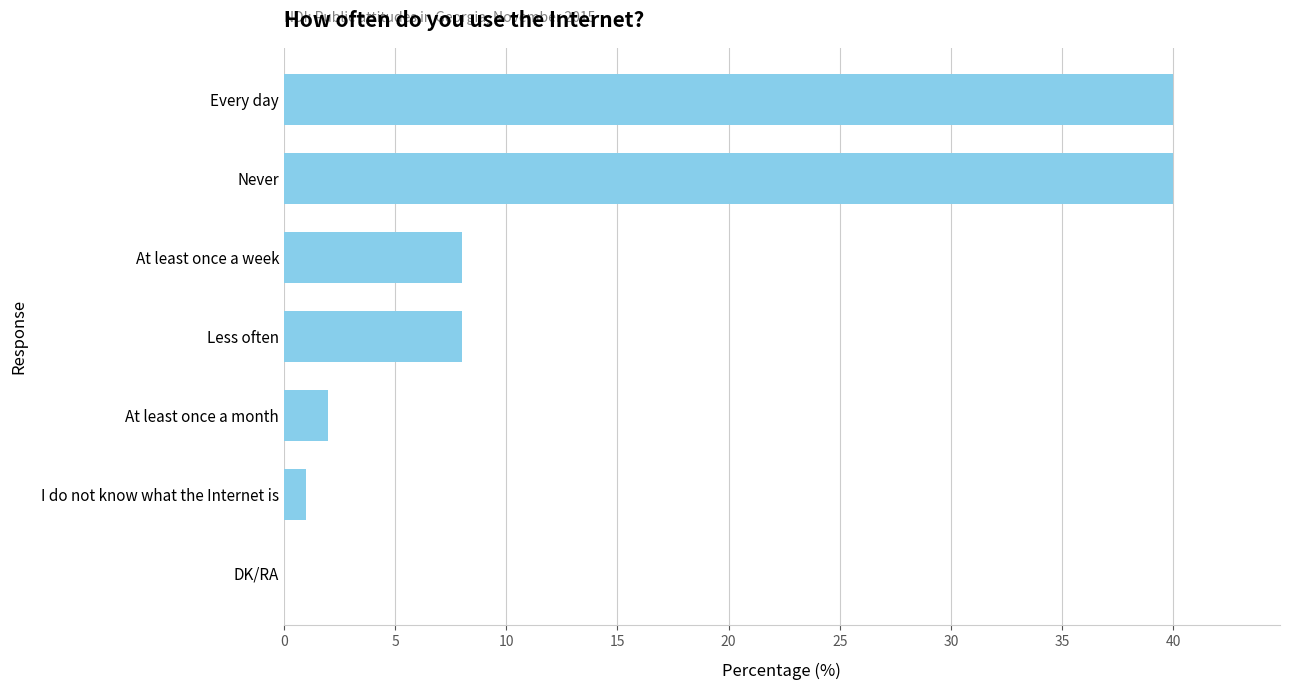

How many series are shown in this chart?

1